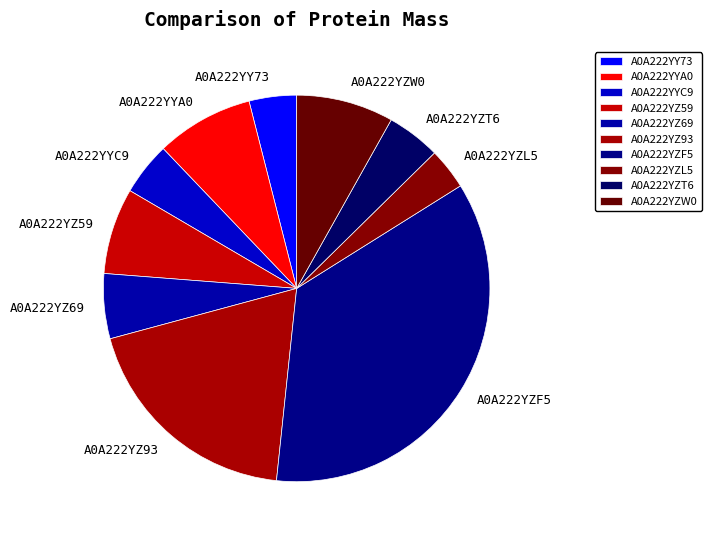

Does any single category account for the majority?

No